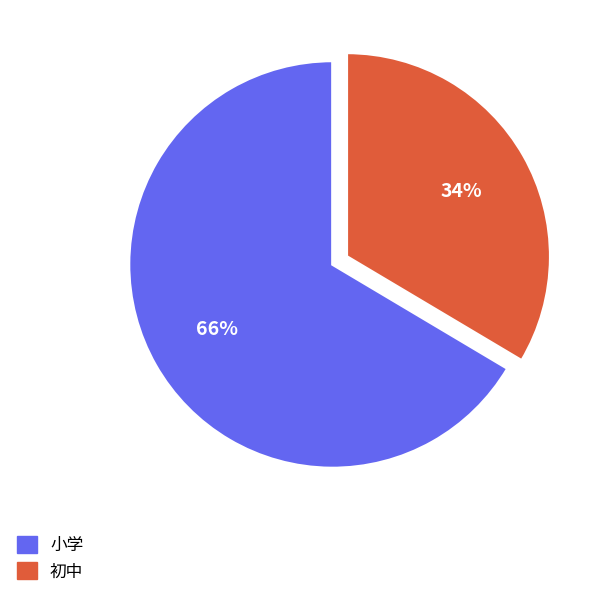

Count the number of slices in the pie.

2